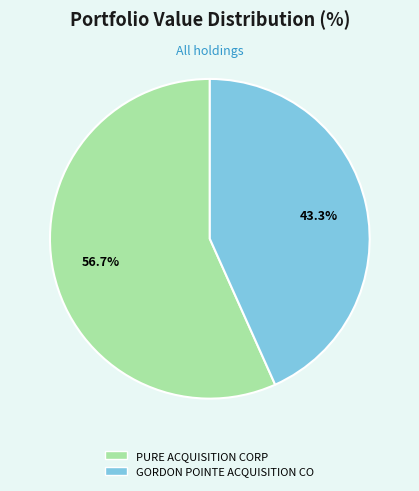

To the nearest percent, what percentage of the pie is GORDON POINTE ACQUISITION CO?

43%